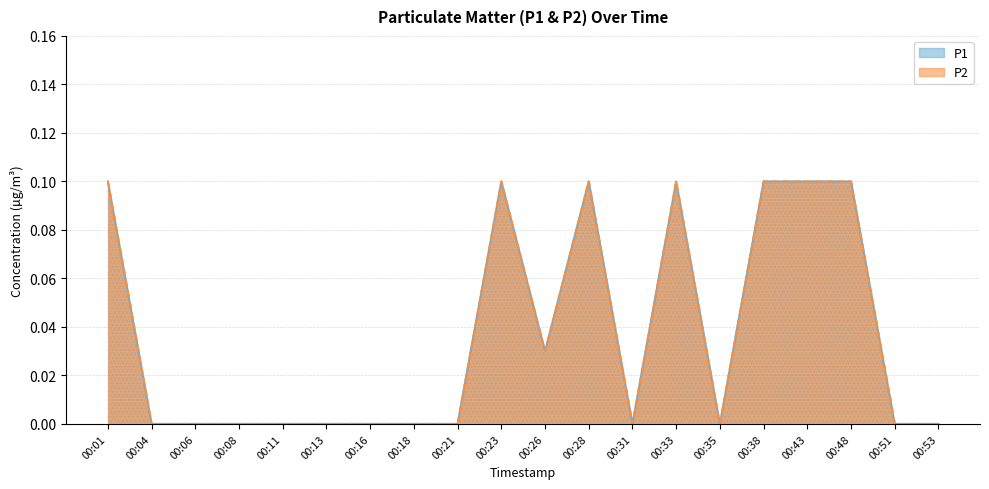

How many distinct data groups are displayed?

2